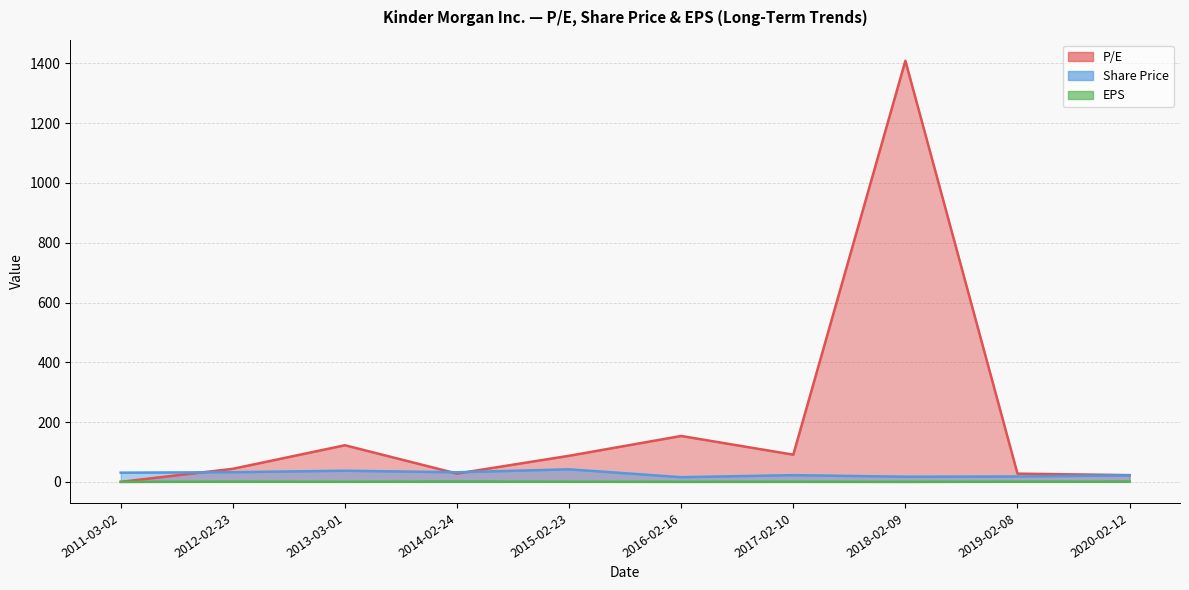

What position from the right is 2020-02-12?

1